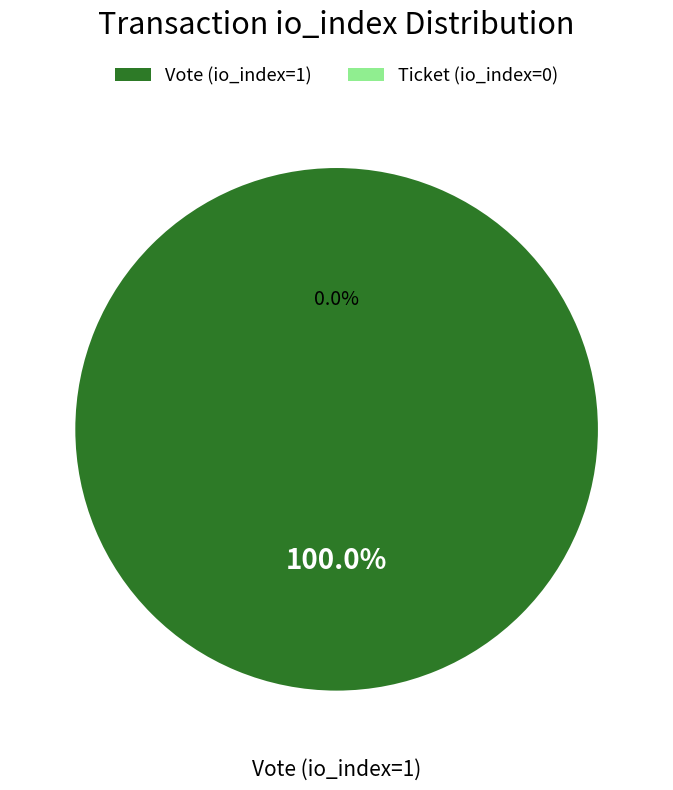

What is the majority slice?

Vote (io_index=1)